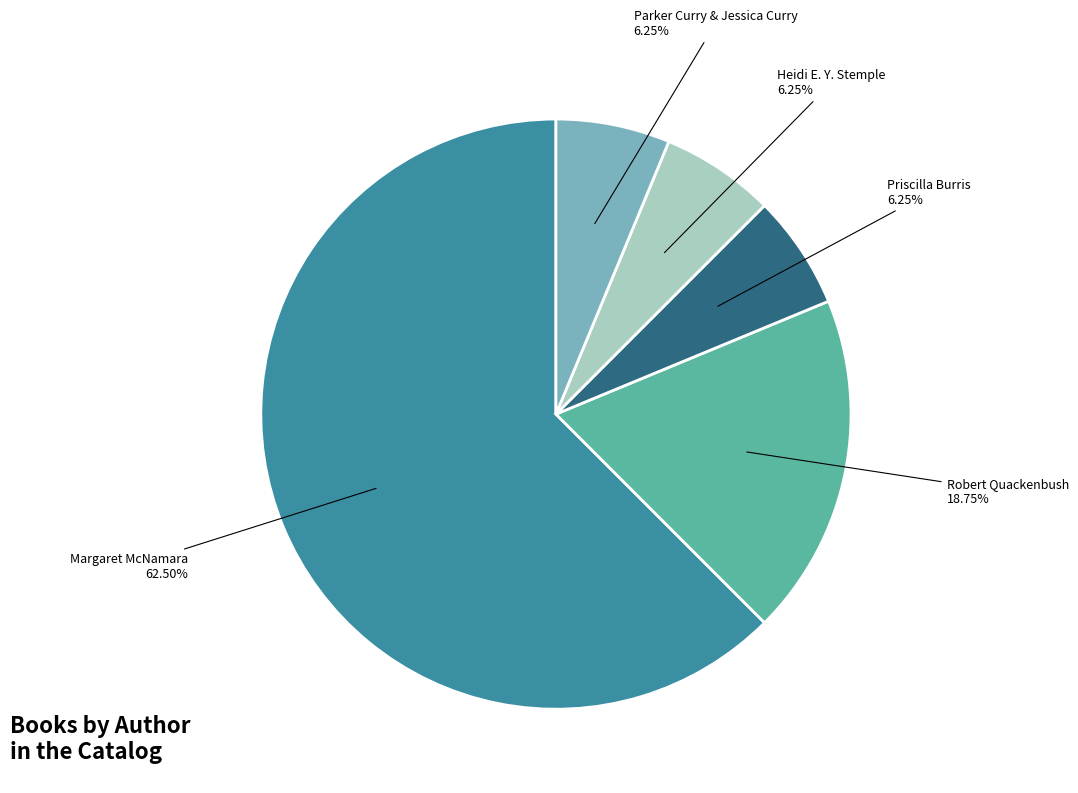

Is there any slice that represents more than half of the pie?

Yes